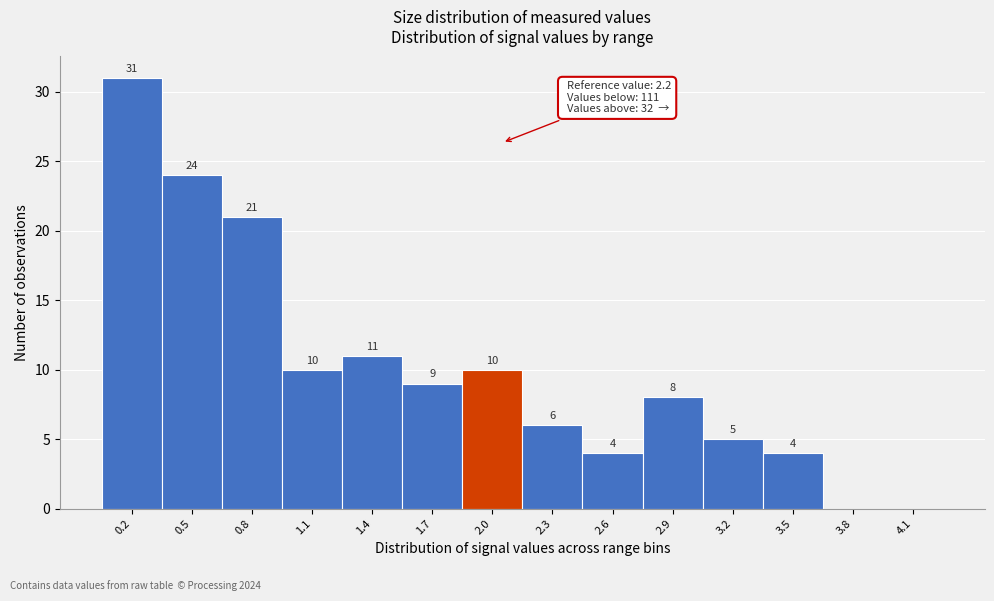

Reading left to right, list all the values displayed in this chart.

0.2=31	0.5=24	0.8=21	1.1=10	1.4=11	1.7=9	2.0=10	2.3=6	2.6=4	2.9=8	3.2=5	3.5=4	3.8=0	4.1=0